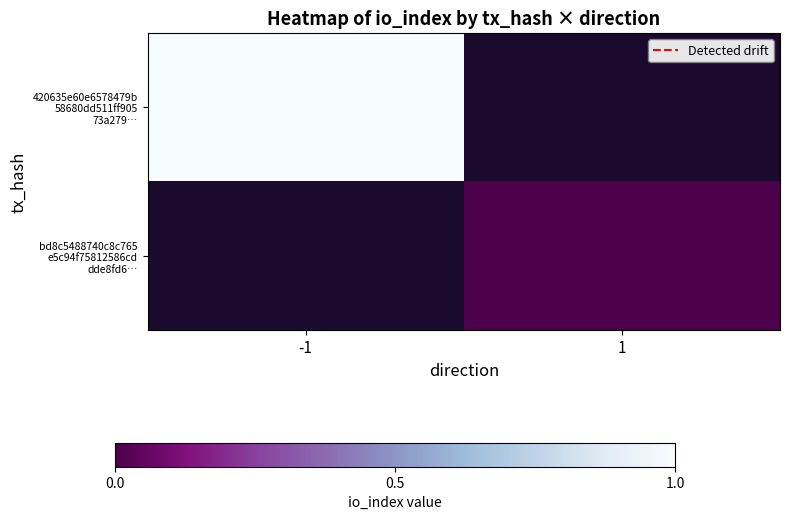

List the series in order of their overall mean, highest first.

420635e60e6578479b 58680dd511ff905 73a279…, bd8c5488740c8c765 e5c94f75812586cd dde8fd6…